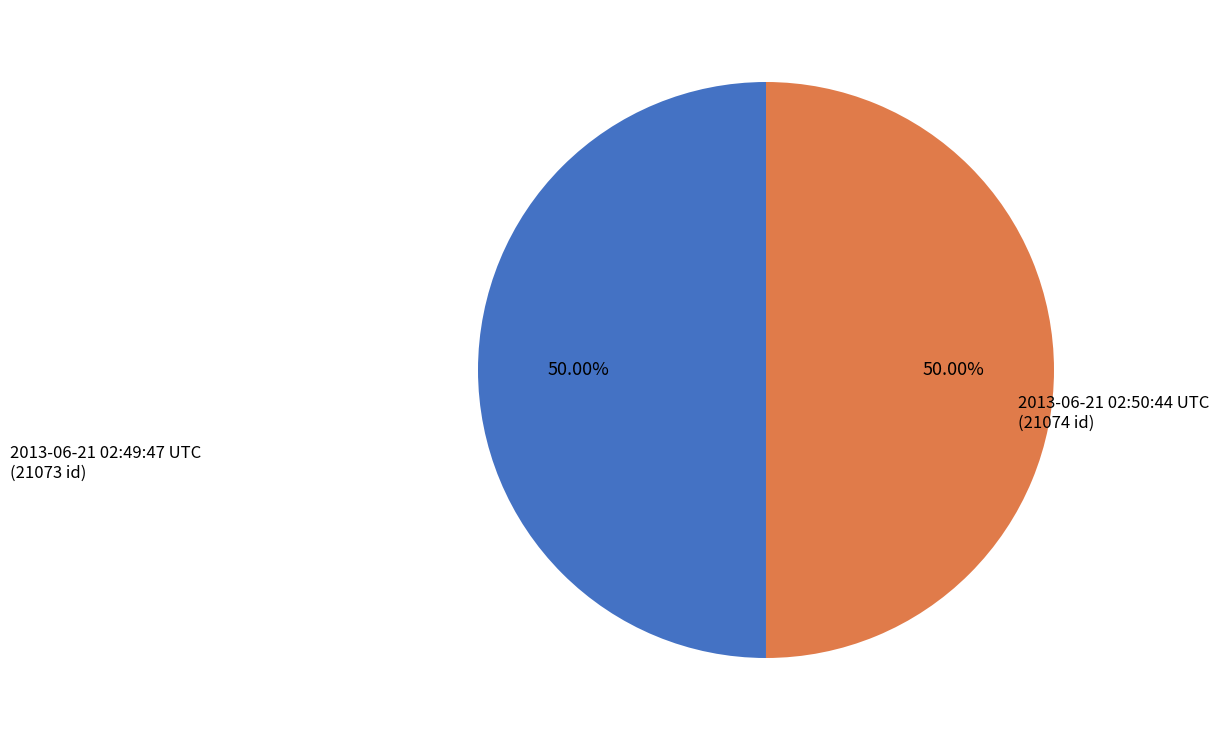

Approximately how many times larger is the value at 2013-06-21 02:50:44 UTC compared to 2013-06-21 02:49:47 UTC?

1.0